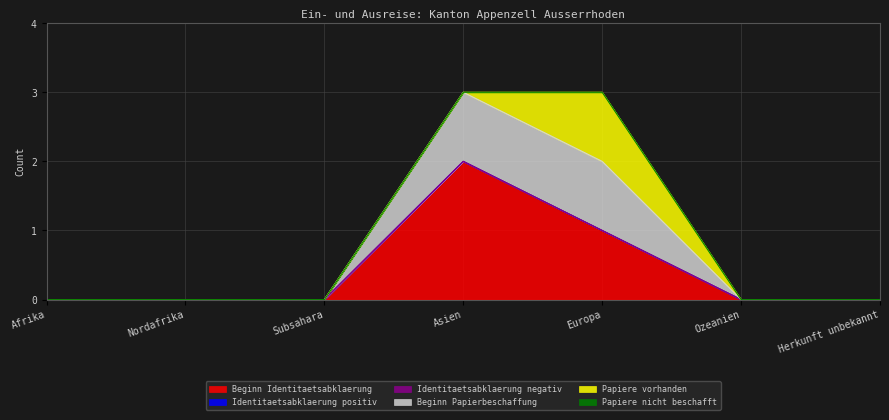

List the series in order of their peak value, highest first.

Beginn Identitaetsabklaerung, Beginn Papierbeschaffung, Papiere vorhanden, Identitaetsabklaerung positiv, Identitaetsabklaerung negativ, Papiere nicht beschafft